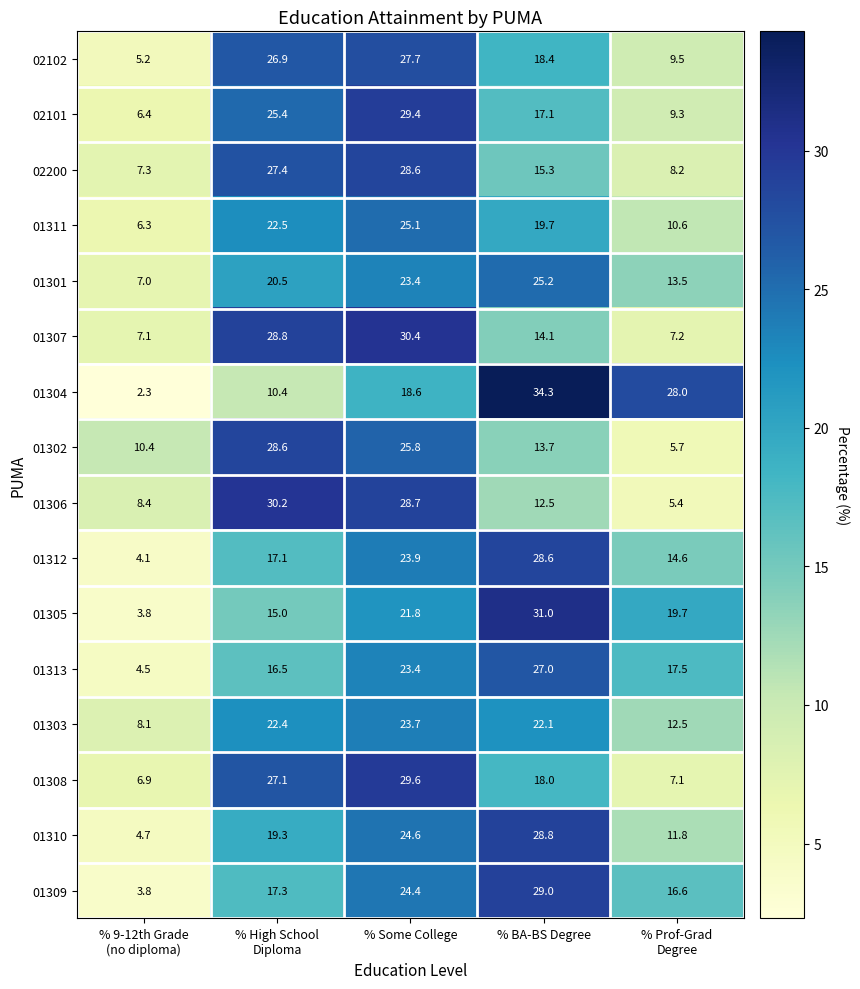

At which category is the sum across all series the highest?

% Some College